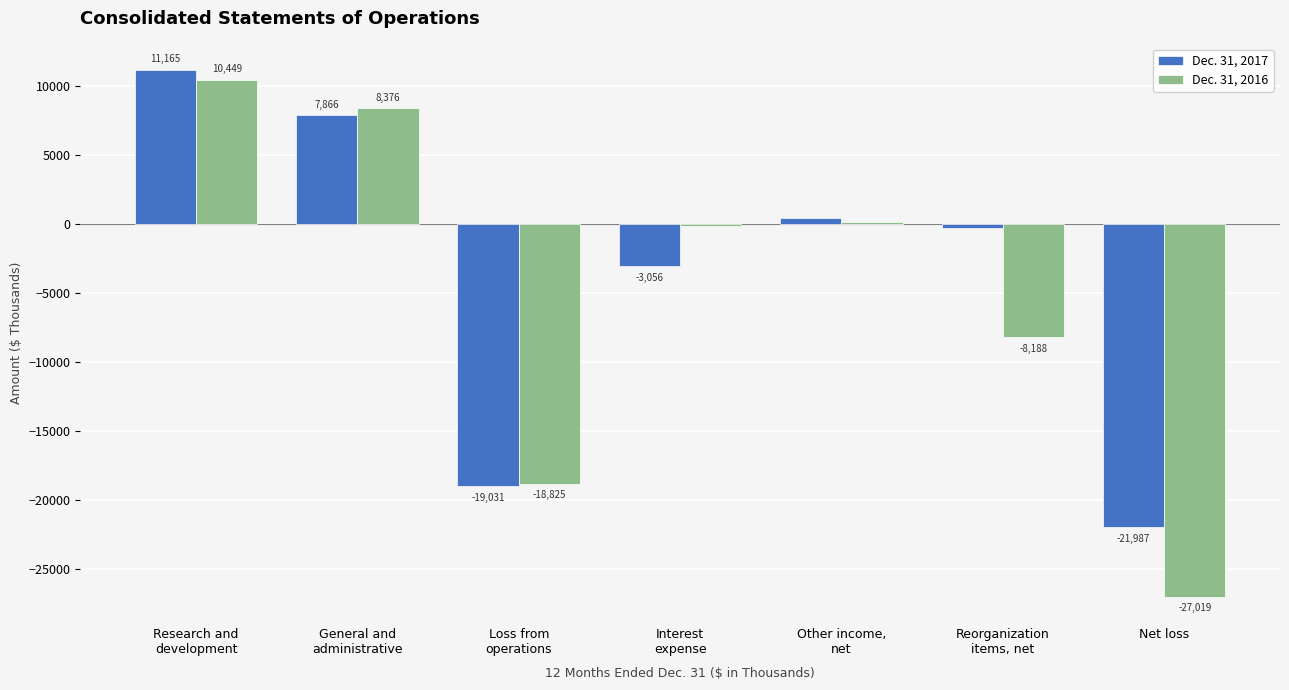

Are the bars horizontal?

No